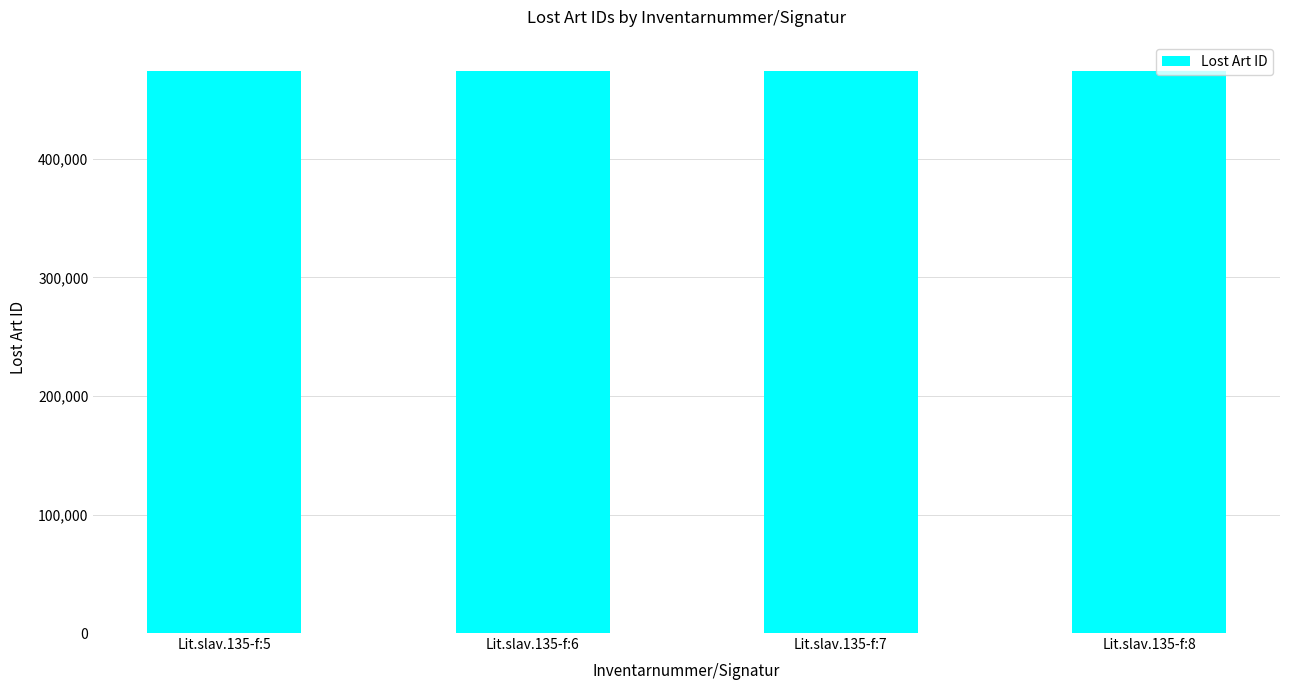

The chart shows a value of 254630 at Lit.slav.135-f:5. True or false?

False